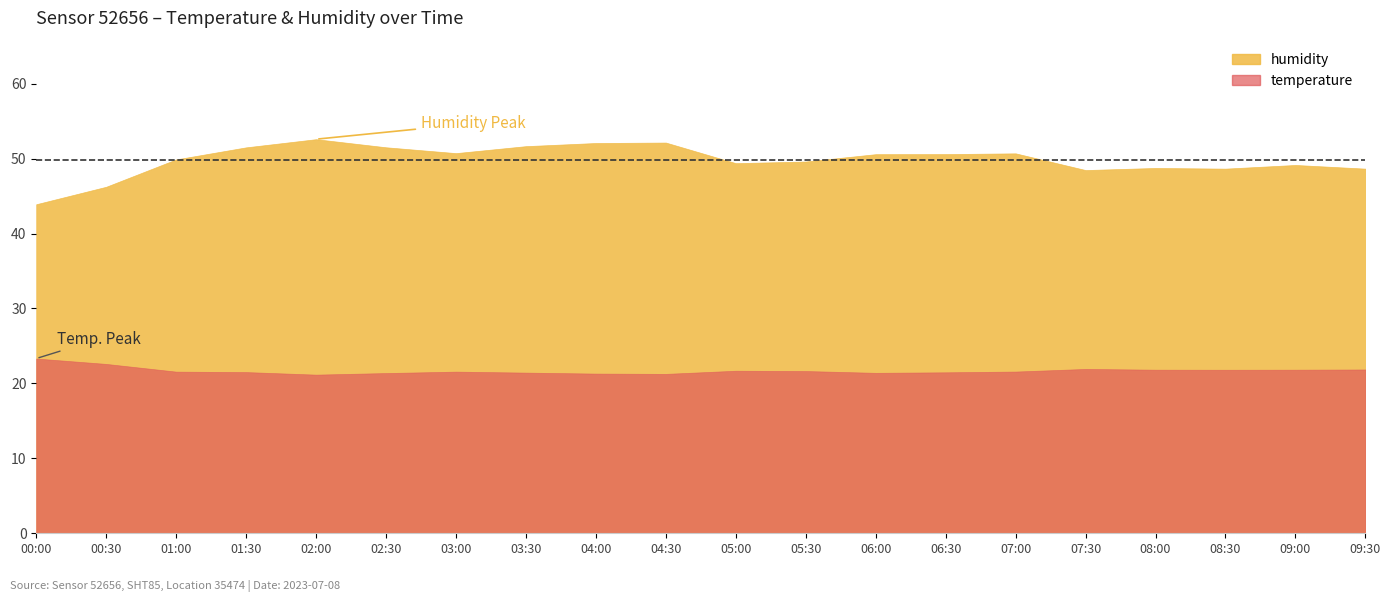

Which category has the highest value across all series?

02:00